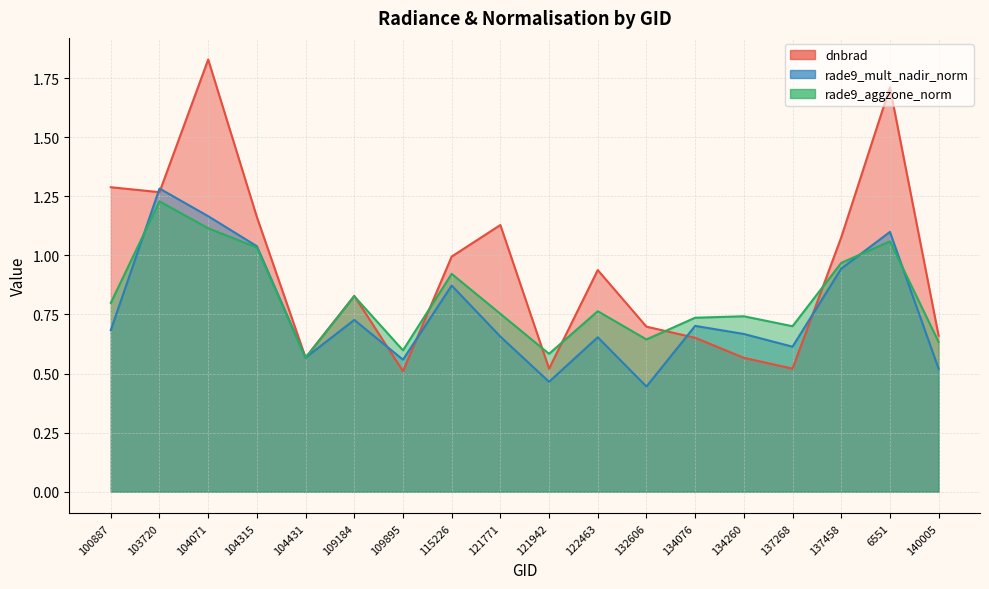

What is the maximum value shown in the chart?

1.8